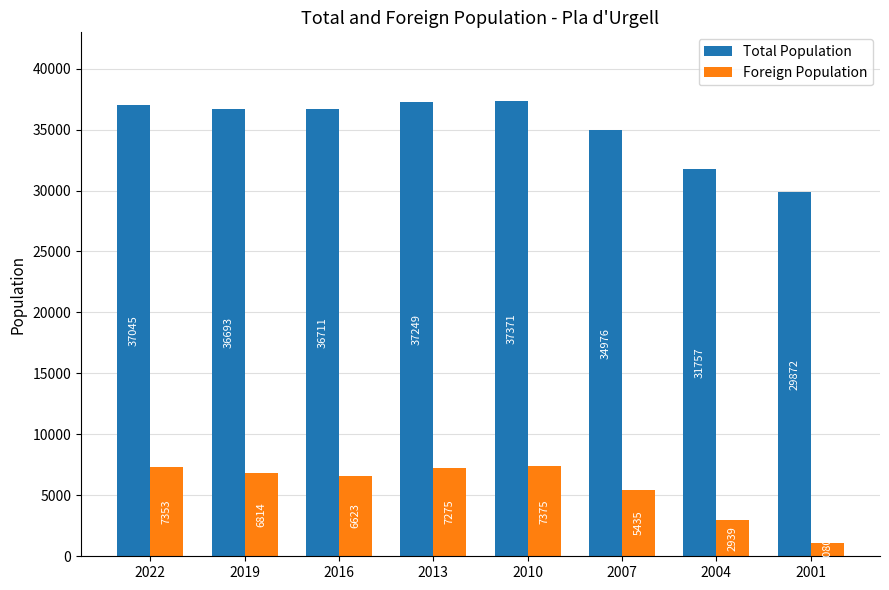

True or false: Foreign Population has a value of 11354 at 2013.

False